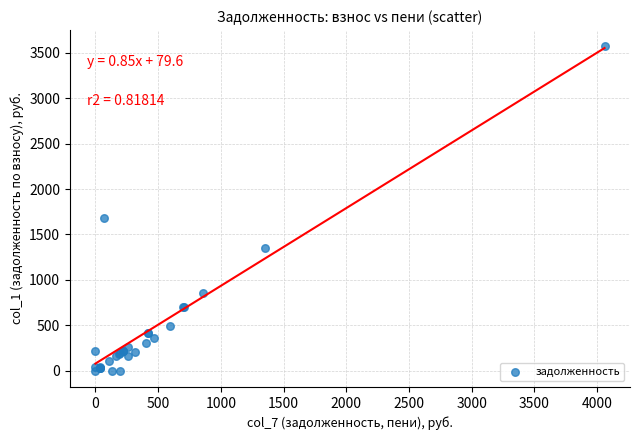

What Y value in the scatter plot is closest to 1785?

1685.7